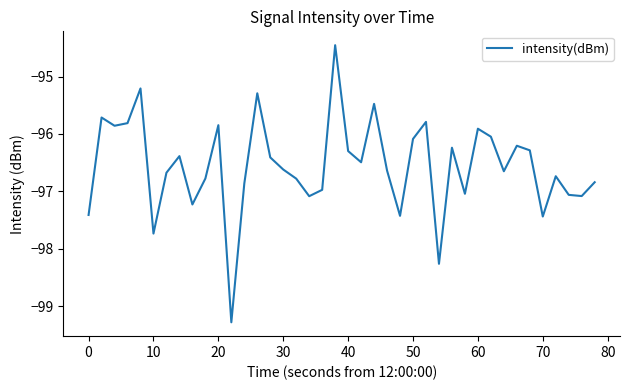

What is the greatest value displayed?

-94.5